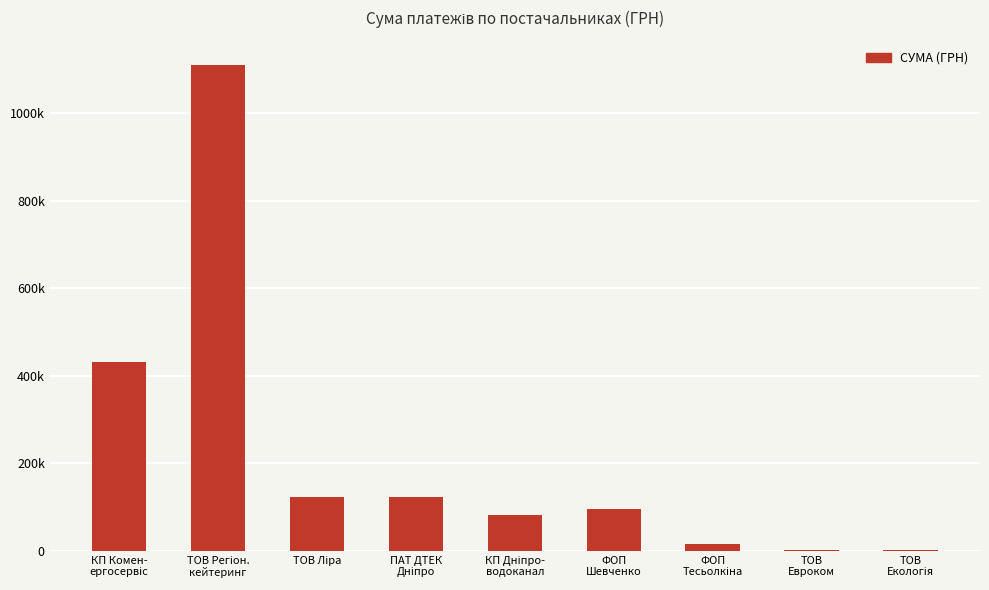

What position from the right is КП Комен-
ергосервіс?

9